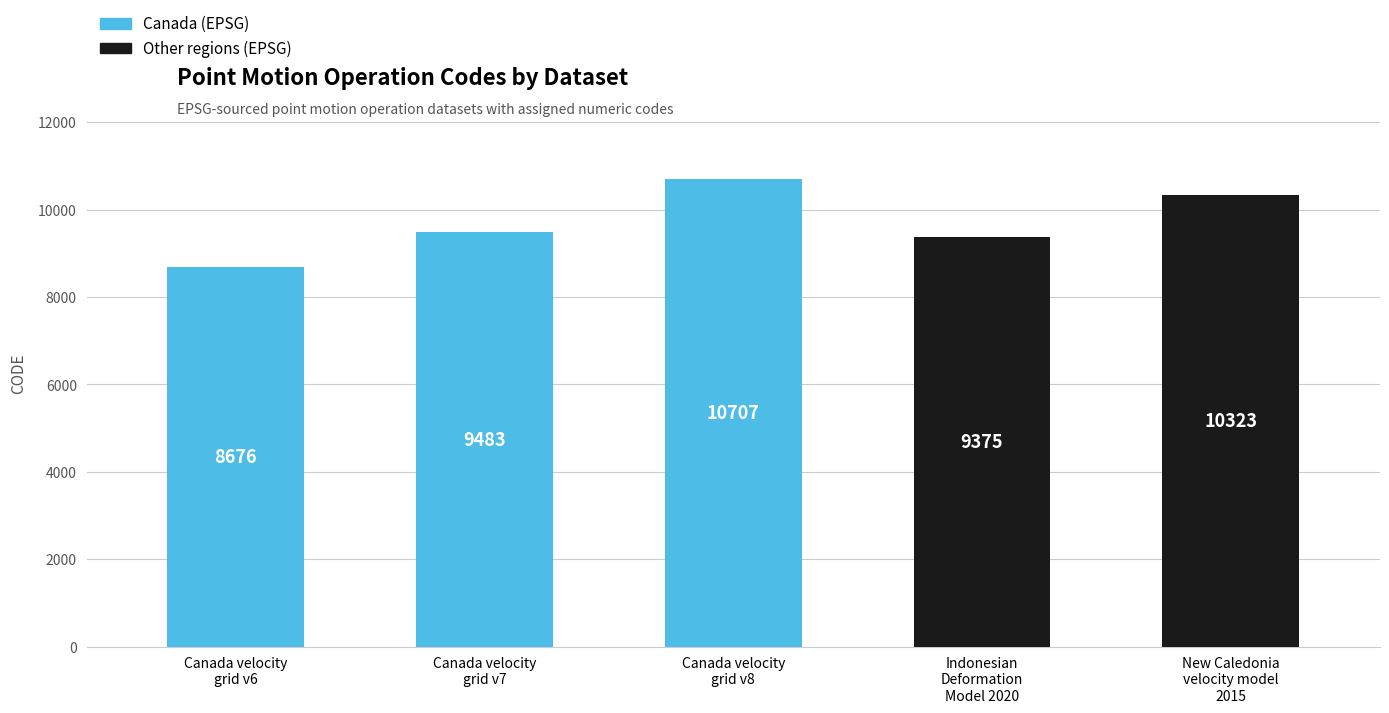

Reading left to right, extract all data points from this chart.

8676	9483	10707	9375	10323